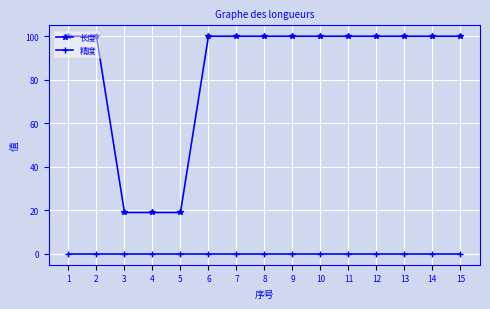

Rank the series by their maximum value, from lowest to highest.

精度, 长度